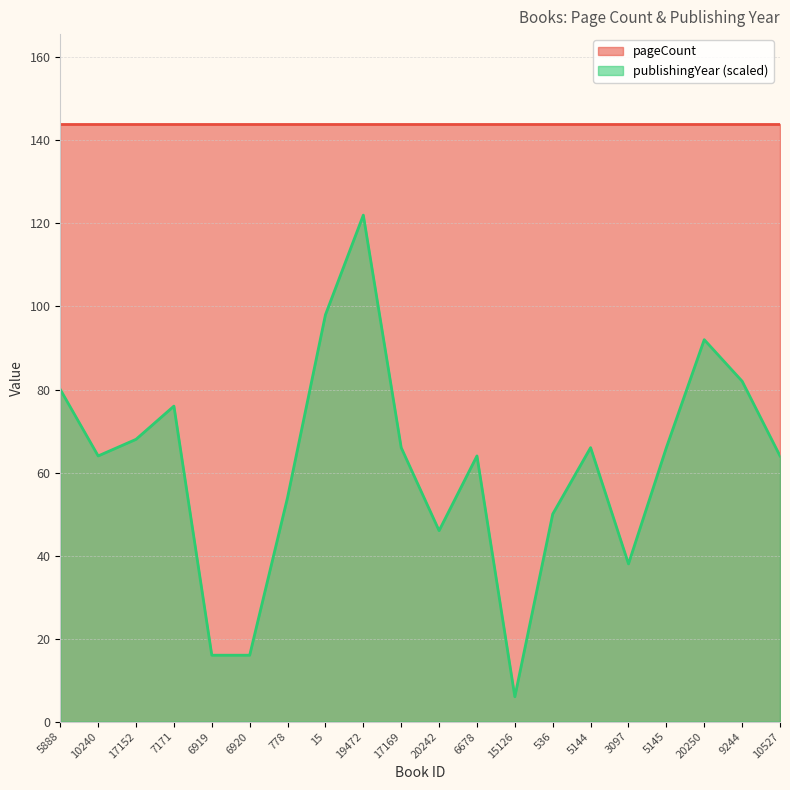

What is the label of the 9th point from the left?

19472